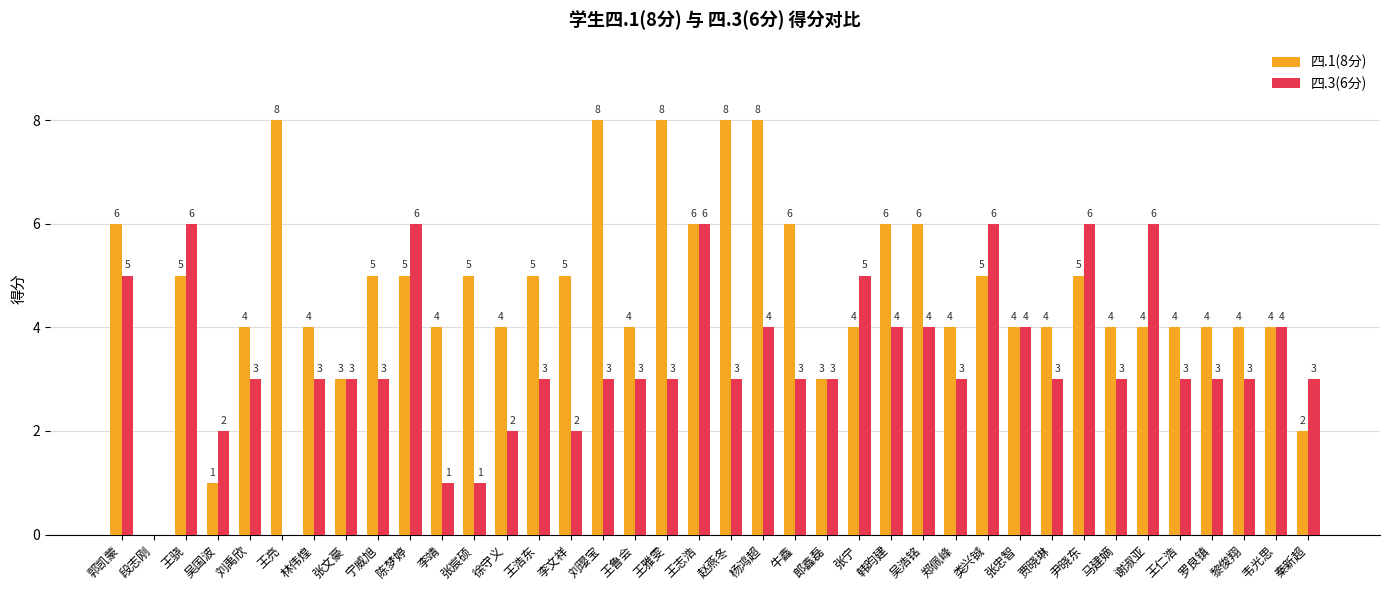

Which series has the largest total across all categories?

四.1(8分)